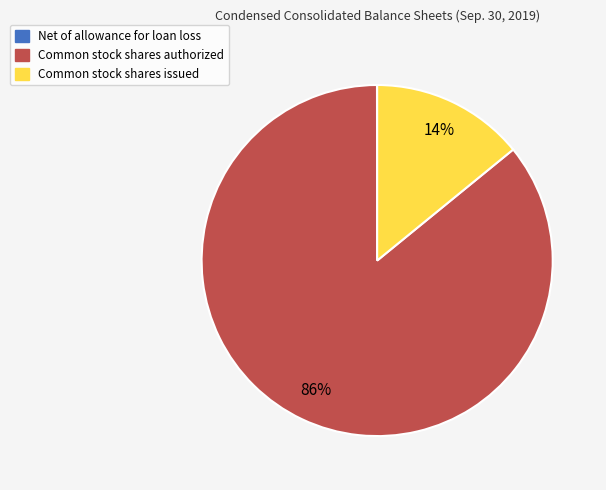

Does any single category account for the majority?

Yes